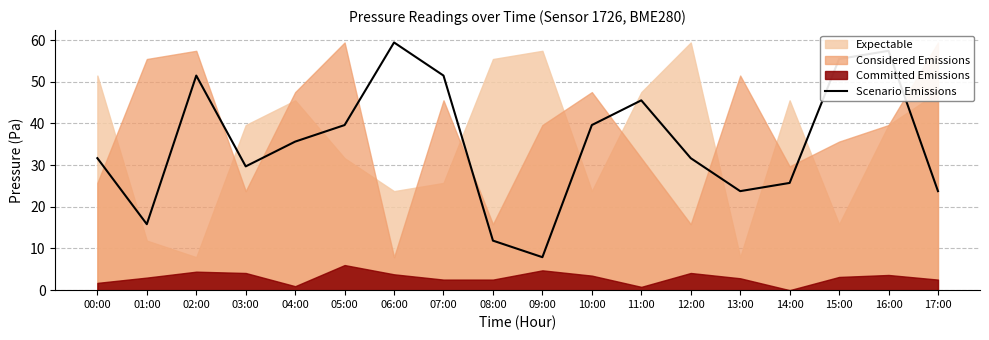

Which label corresponds to the largest value in the chart?

06:00